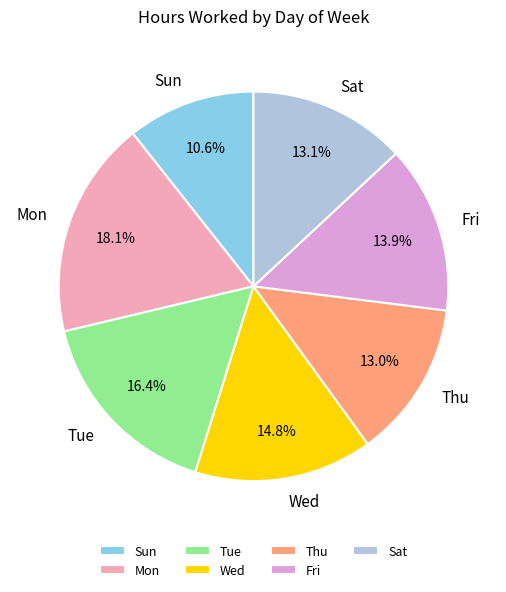

Is there any slice that represents more than half of the pie?

No